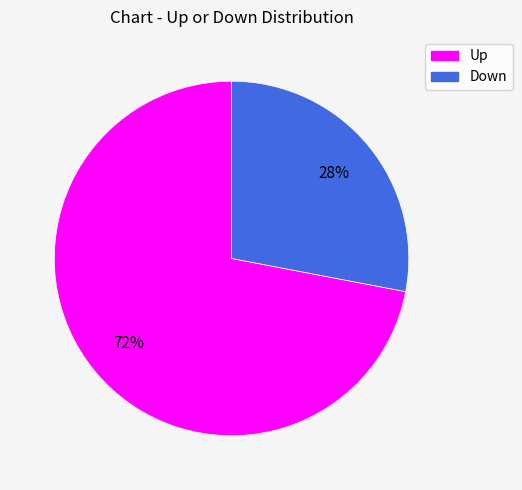

Is there a majority slice in this chart?

Yes